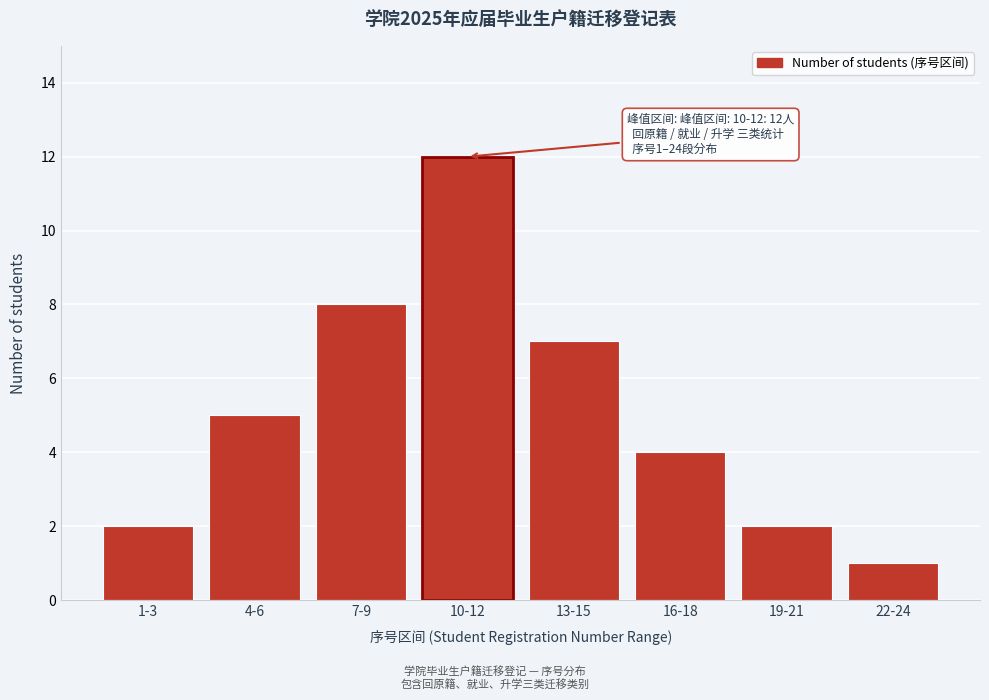

Reading right to left, extract all data points from this chart.

22-24=1	19-21=2	16-18=4	13-15=7	10-12=12	7-9=8	4-6=5	1-3=2